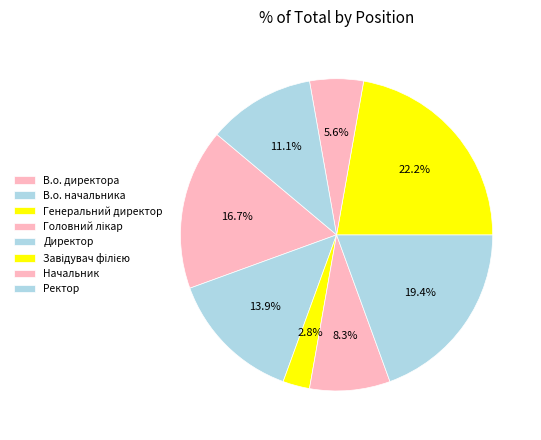

True or false: Начальник accounts for 1% of the total.

False